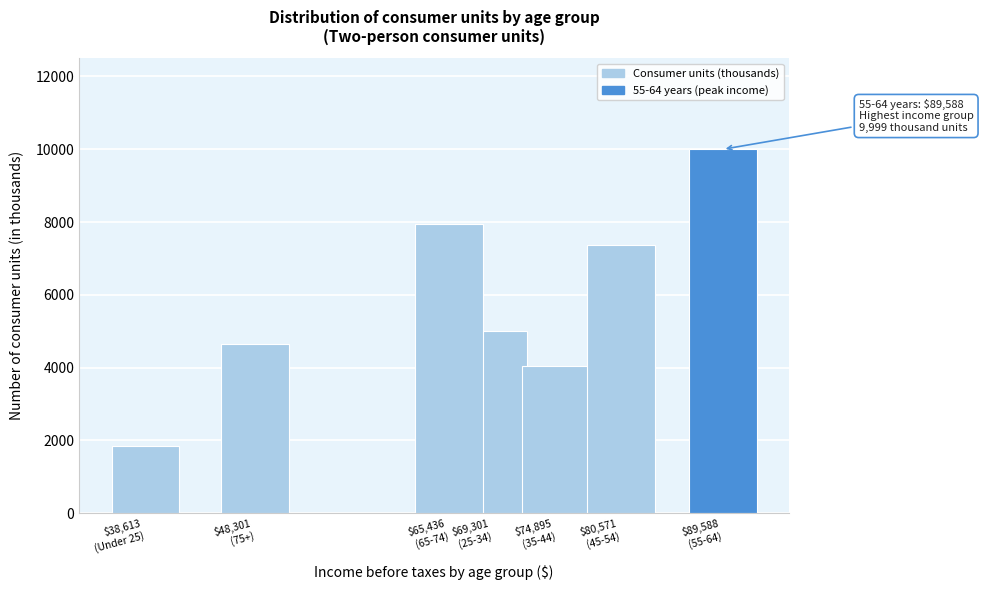

Reading left to right, what are all the values shown in this chart?

1843	4656	7959	4991	4034	7377	9999